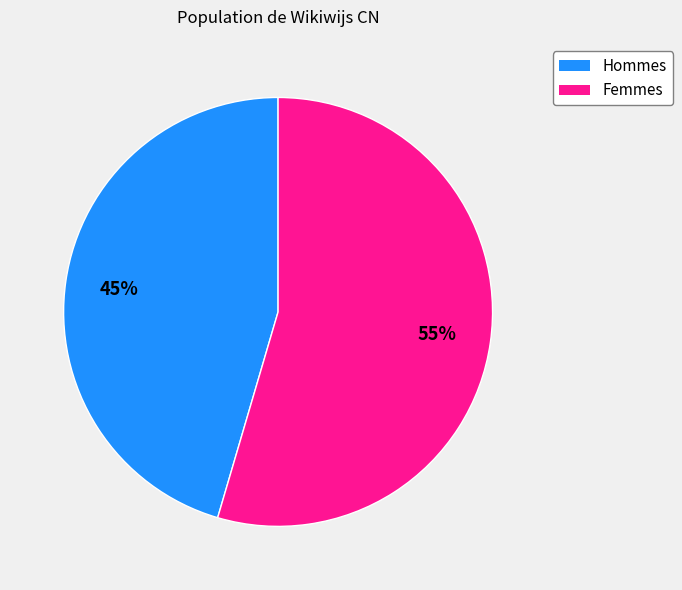

Is there any slice that represents more than half of the pie?

Yes